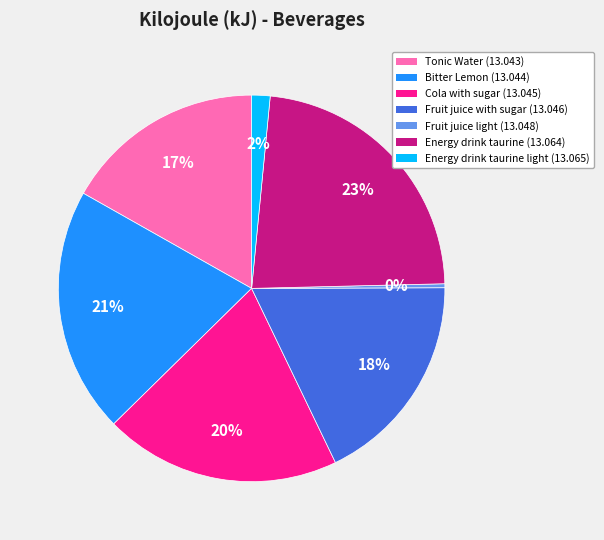

Do Energy drink taurine light (13.065) and Energy drink taurine (13.064) together represent more than half of the pie?

No